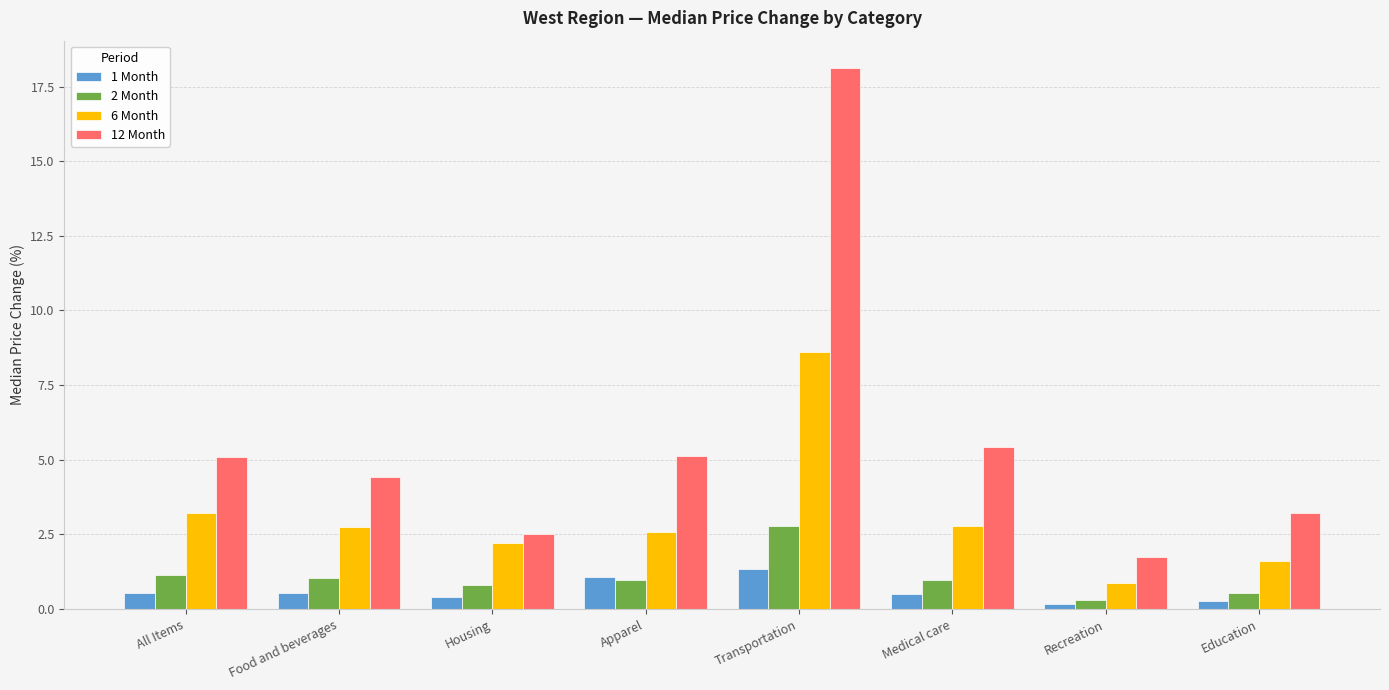

What is the label of the 5th bar from the left?

Transportation